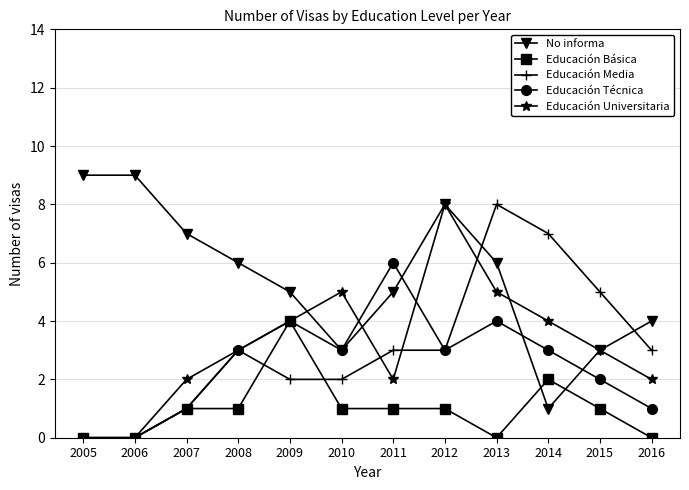

Reading left to right, what are all the values shown in this chart?

No informa: 2005=9	2006=9	2007=7	2008=6	2009=5	2010=3	2011=5	2012=8	2013=6	2014=1	2015=3	2016=4
Educación Básica: 2005=0	2006=0	2007=1	2008=1	2009=4	2010=1	2011=1	2012=1	2013=0	2014=2	2015=1	2016=0
Educación Media: 2005=0	2006=0	2007=1	2008=3	2009=2	2010=2	2011=3	2012=3	2013=8	2014=7	2015=5	2016=3
Educación Técnica: 2005=0	2006=0	2007=1	2008=3	2009=4	2010=3	2011=6	2012=3	2013=4	2014=3	2015=2	2016=1
Educación Universitaria: 2005=0	2006=0	2007=2	2008=3	2009=4	2010=5	2011=2	2012=8	2013=5	2014=4	2015=3	2016=2